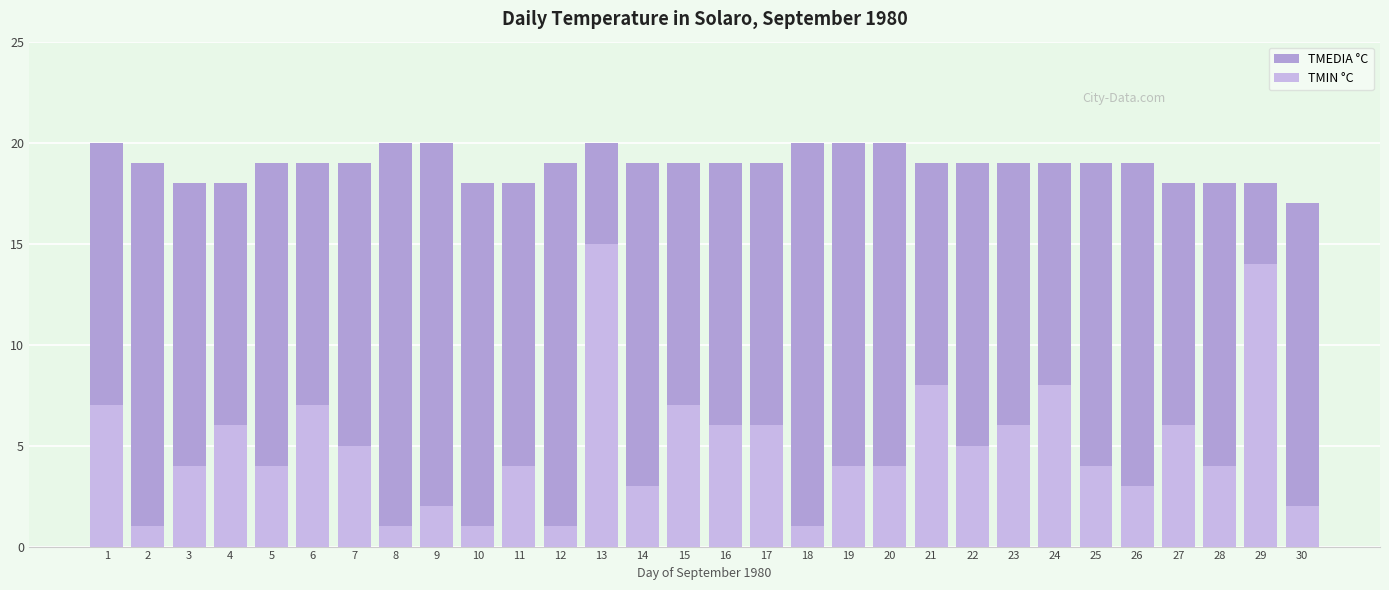

Which series has the widest spread of values?

TMIN °C